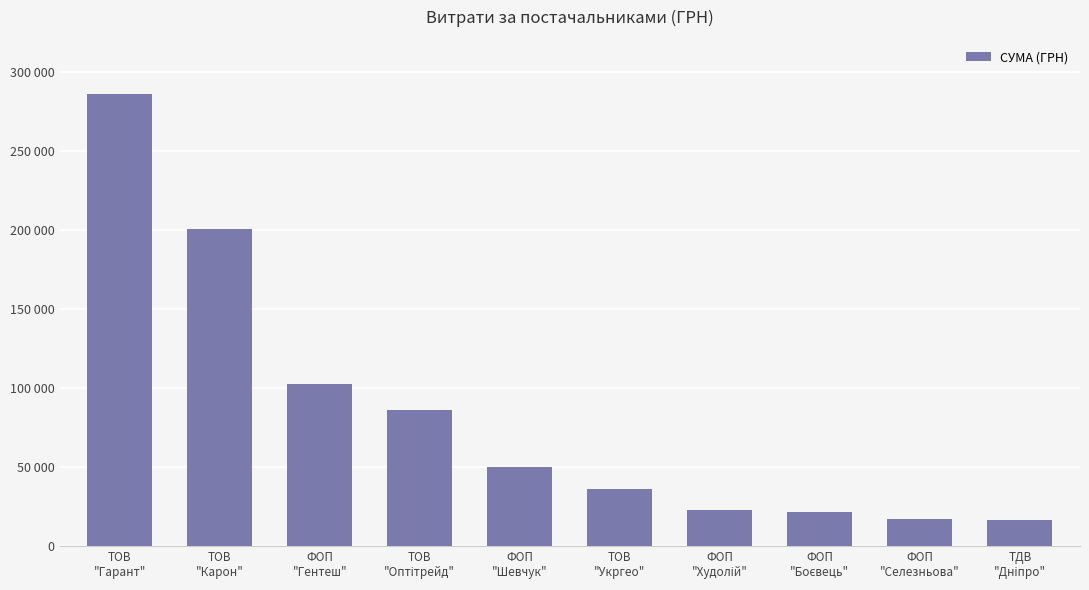

What is the change in value from ТОВ
"Укргео" to ФОП
"Селезньова"?

-18658